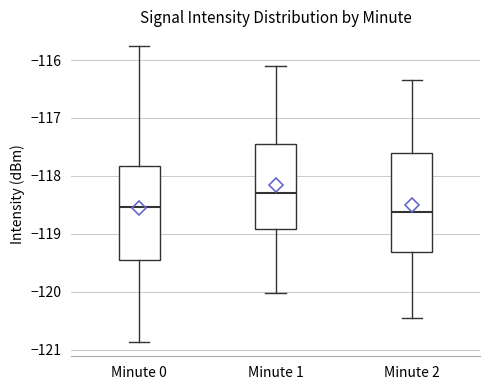

Reading left to right, transcribe this box plot: for each box, give where its median line is, the range the box spans, and where its two whiskers end, as read against the y-axis. The values are not printed on the chart, so give them approximately, as read against the axis.

Minute 0: median -118.5, box -119.5 to -117.8, whiskers -120.9 to -115.8
Minute 1: median -118.3, box -118.9 to -117.4, whiskers -120.0 to -116.1
Minute 2: median -118.6, box -119.3 to -117.6, whiskers -120.5 to -116.3